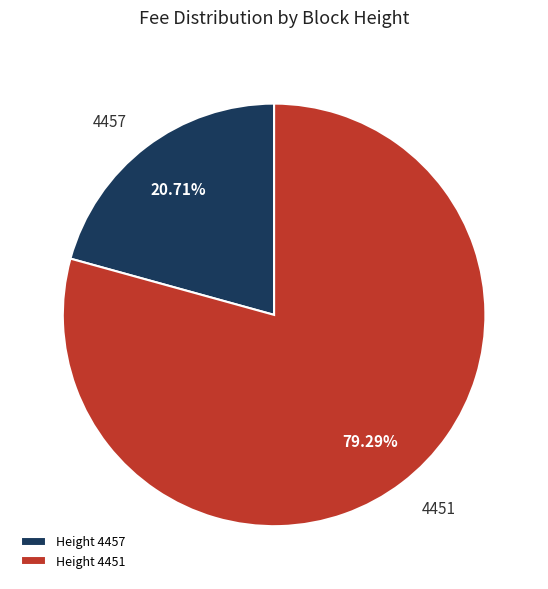

True or false: 4457 accounts for 21% of the total.

True